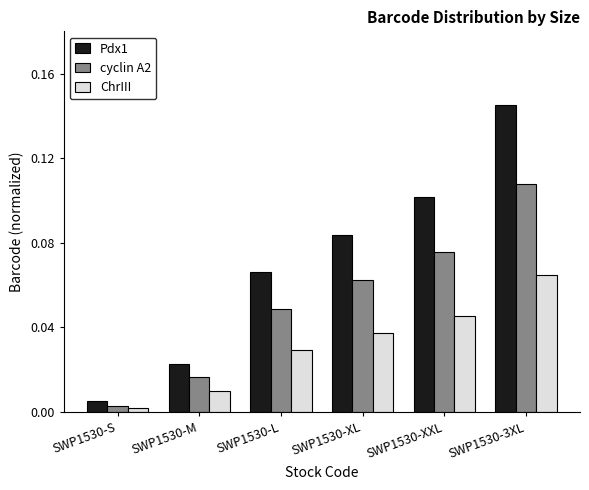

What position from the left is SWP1530-XXL?

5